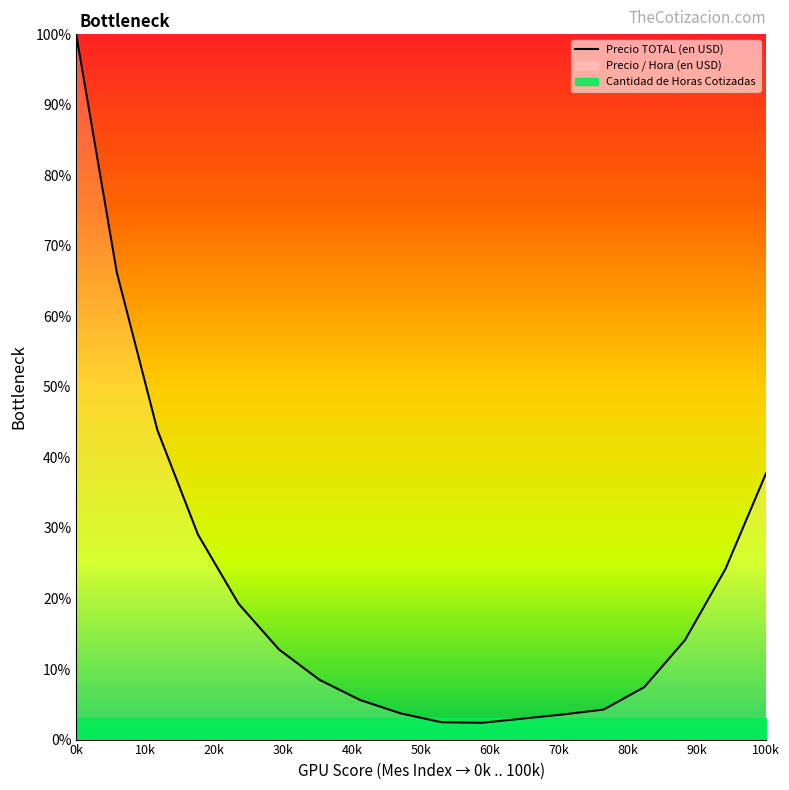

What is the value of the 14th point from the left?

4.3